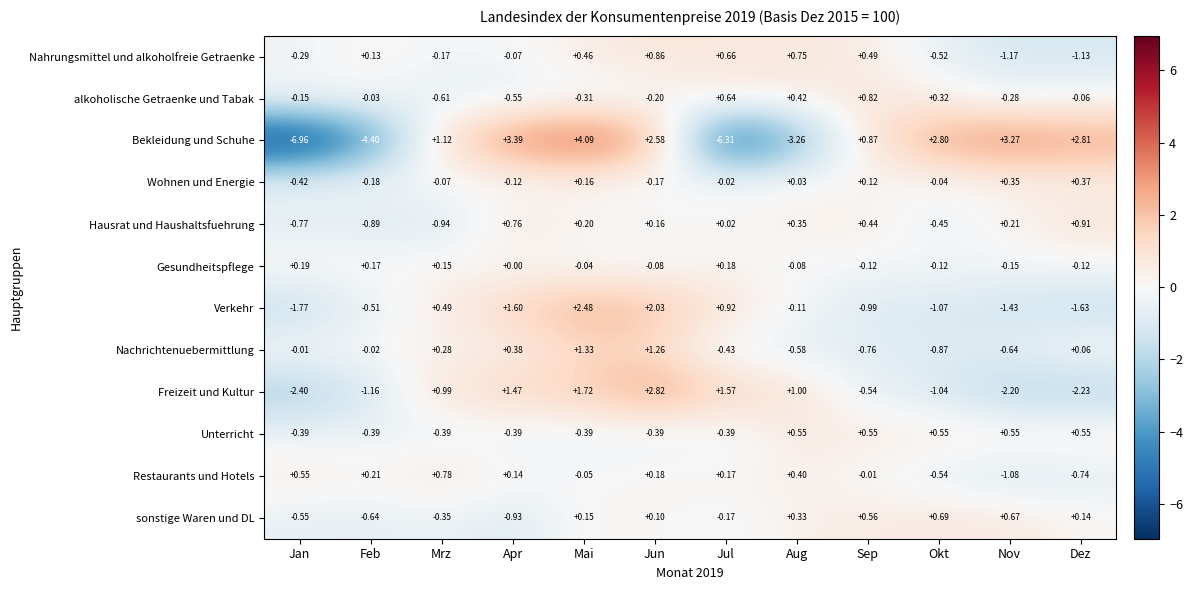

List the series in order of their peak value, highest first.

Bekleidung und Schuhe, Freizeit und Kultur, Verkehr, Nachrichtenuebermittlung, Hausrat und Haushaltsfuehrung, Nahrungsmittel und alkoholfreie Getraenke, alkoholische Getraenke und Tabak, Restaurants und Hotels, sonstige Waren und DL, Unterricht, Wohnen und Energie, Gesundheitspflege